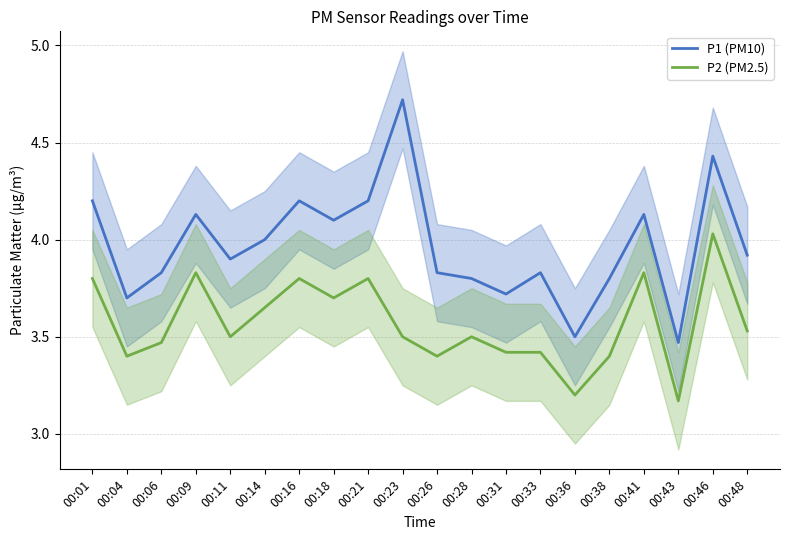

Reading right to left, transcribe all the data shown in this chart.

P1 (PM10): 3.9	4.4	3.5	4.1	3.8	3.5	3.8	3.7	3.8	3.8	4.7	4.2	4.1	4.2	4.0	3.9	4.1	3.8	3.7	4.2
P2 (PM2.5): 3.5	4.0	3.2	3.8	3.4	3.2	3.4	3.4	3.5	3.4	3.5	3.8	3.7	3.8	3.6	3.5	3.8	3.5	3.4	3.8